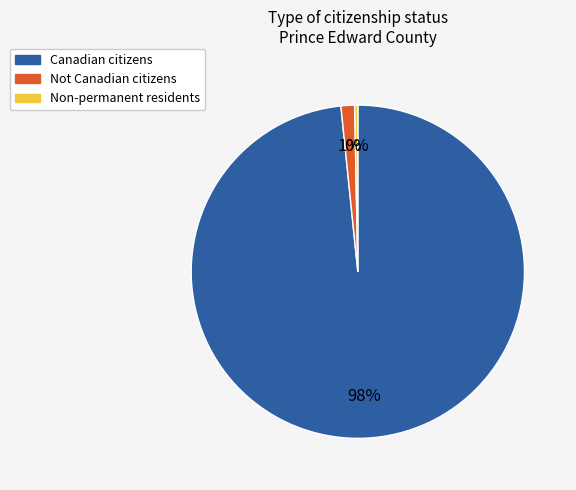

True or false: Not Canadian citizens accounts for 11% of the total.

False